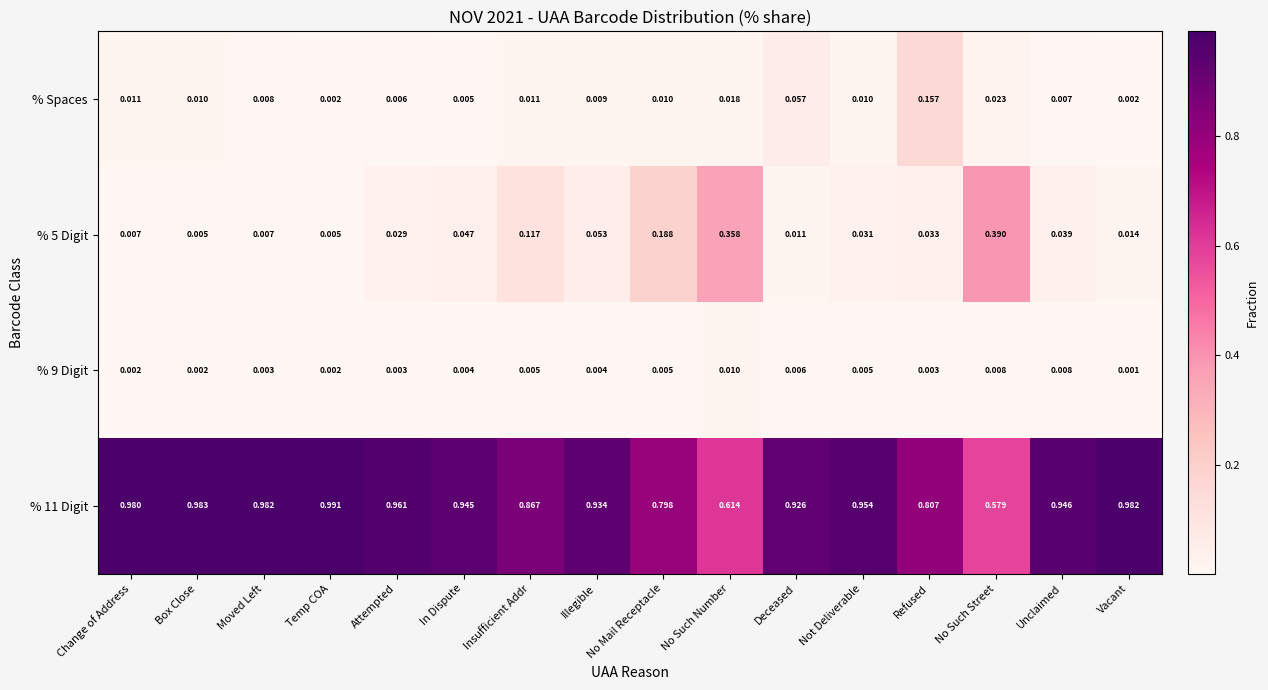

At which label does % 11 Digit reach its peak?

Temp COA